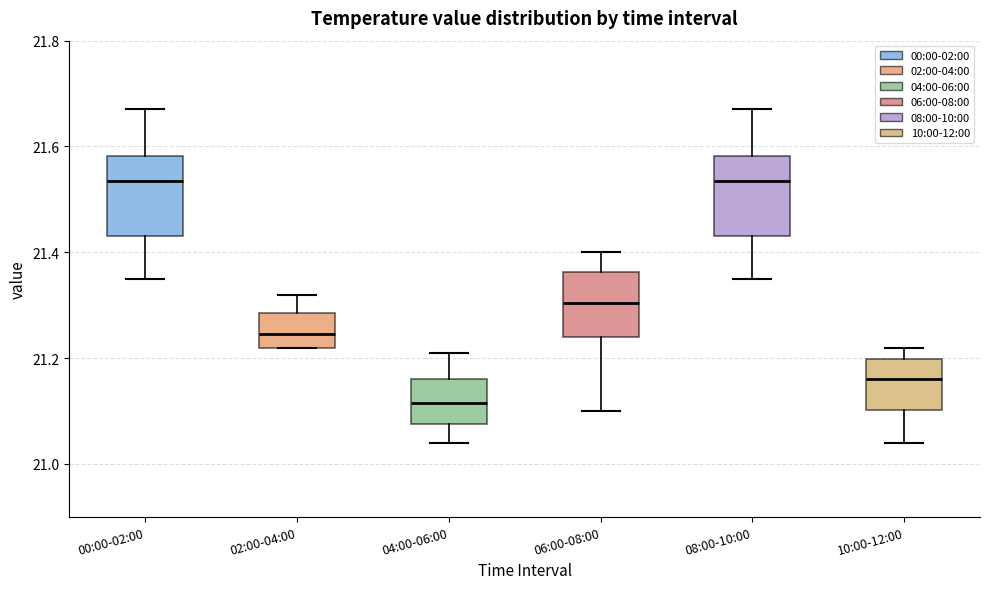

Reading left to right, read every box against the y-axis: the position of its median line, the range the box covers, and the ends of its whiskers. The values are not printed on the chart, so give them approximately, as read against the axis.

00:00-02:00: median 21.54, box 21.44 to 21.58, whiskers 21.36 to 21.68
02:00-04:00: median 21.24, box 21.22 to 21.28, whiskers 21.22 to 21.32
04:00-06:00: median 21.12, box 21.08 to 21.16, whiskers 21.04 to 21.22
06:00-08:00: median 21.30, box 21.24 to 21.36, whiskers 21.10 to 21.40
08:00-10:00: median 21.54, box 21.44 to 21.58, whiskers 21.36 to 21.68
10:00-12:00: median 21.16, box 21.10 to 21.20, whiskers 21.04 to 21.22